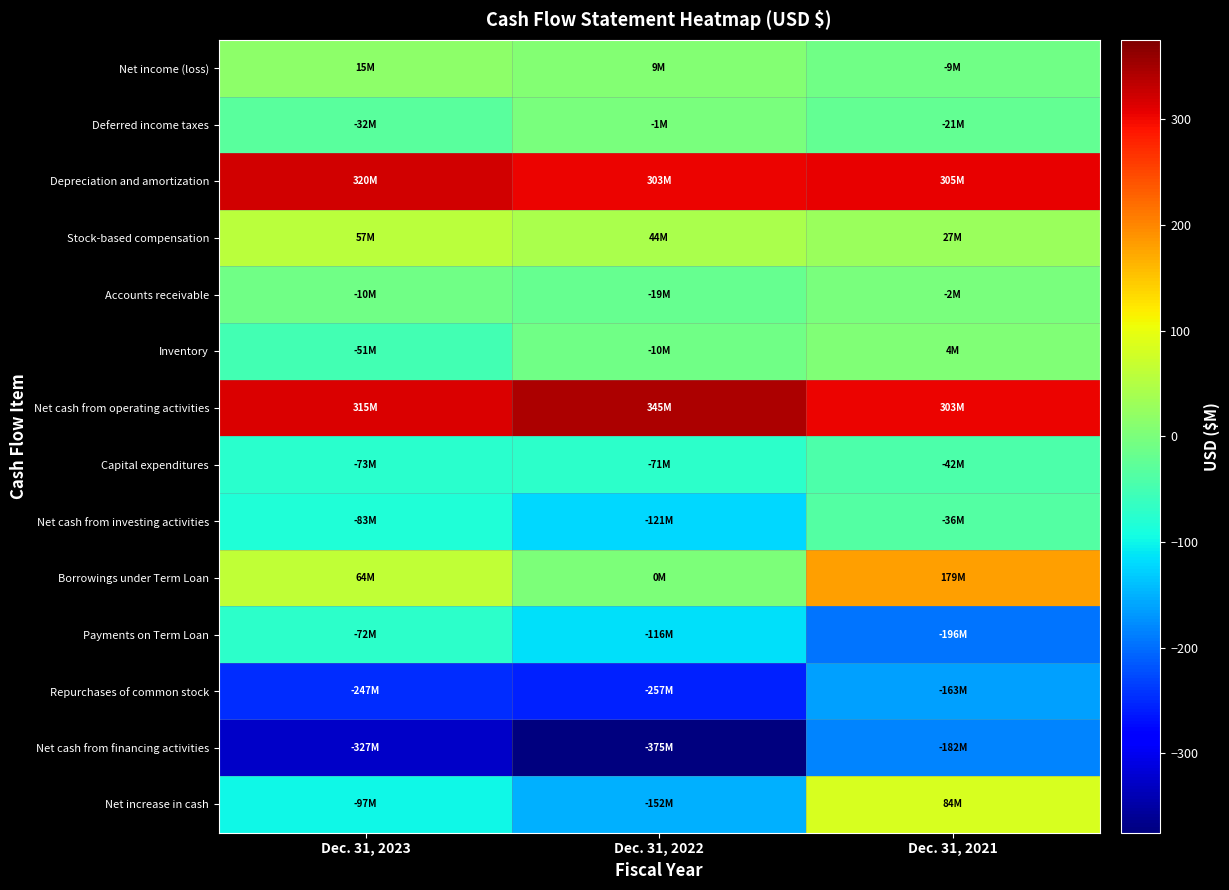

Reading left to right, transcribe all the data shown in this chart.

Net income (loss): Dec. 31, 2023=15.4	Dec. 31, 2022=8.7	Dec. 31, 2021=-9.3
Deferred income taxes: Dec. 31, 2023=-31.8	Dec. 31, 2022=-1.2	Dec. 31, 2021=-21.3
Depreciation and amortization: Dec. 31, 2023=320.0	Dec. 31, 2022=303.5	Dec. 31, 2021=305.4
Stock-based compensation: Dec. 31, 2023=57.5	Dec. 31, 2022=43.7	Dec. 31, 2021=26.8
Accounts receivable: Dec. 31, 2023=-9.5	Dec. 31, 2022=-18.7	Dec. 31, 2021=-1.8
Inventory: Dec. 31, 2023=-51.0	Dec. 31, 2022=-10.2	Dec. 31, 2021=3.6
Net cash from operating activities: Dec. 31, 2023=314.9	Dec. 31, 2022=344.7	Dec. 31, 2021=302.9
Capital expenditures: Dec. 31, 2023=-73.5	Dec. 31, 2022=-71.3	Dec. 31, 2021=-42.1
Net cash from investing activities: Dec. 31, 2023=-83.5	Dec. 31, 2022=-121.3	Dec. 31, 2021=-36.4
Borrowings under Term Loan: Dec. 31, 2023=63.9	Dec. 31, 2022=0.0	Dec. 31, 2021=179.3
Payments on Term Loan: Dec. 31, 2023=-72.3	Dec. 31, 2022=-116.5	Dec. 31, 2021=-195.8
Repurchases of common stock: Dec. 31, 2023=-247.0	Dec. 31, 2022=-257.1	Dec. 31, 2021=-163.4
Net cash from financing activities: Dec. 31, 2023=-327.1	Dec. 31, 2022=-375.0	Dec. 31, 2021=-182.5
Net increase in cash: Dec. 31, 2023=-96.9	Dec. 31, 2022=-152.1	Dec. 31, 2021=83.7